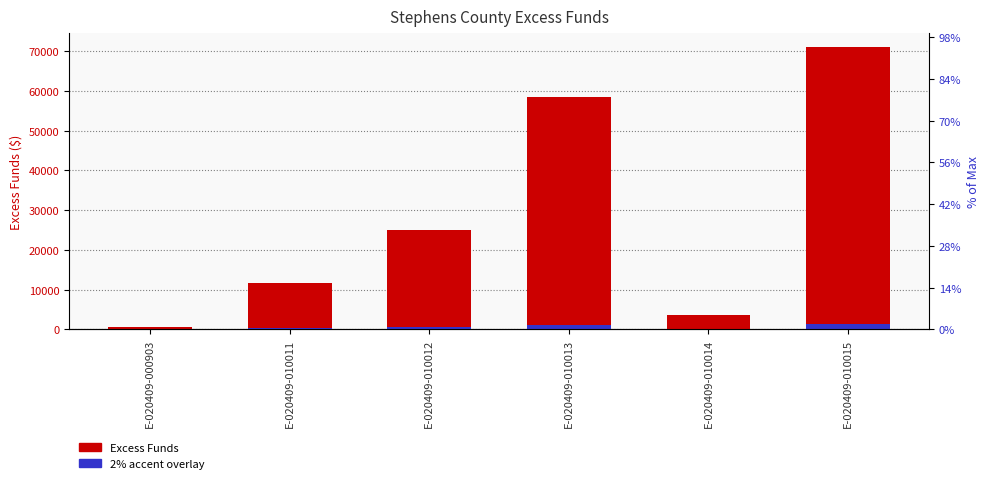

Rank the series by their maximum value, from highest to lowest.

Excess Funds, Accent (2% overlay)